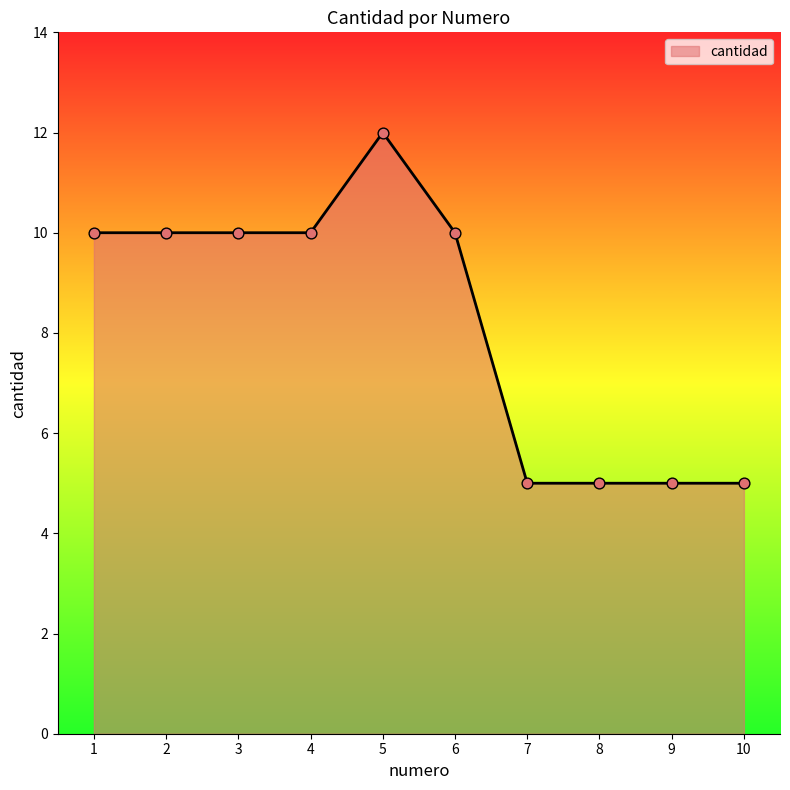

Approximately how many times larger is the value at 5 compared to 9?

2.4